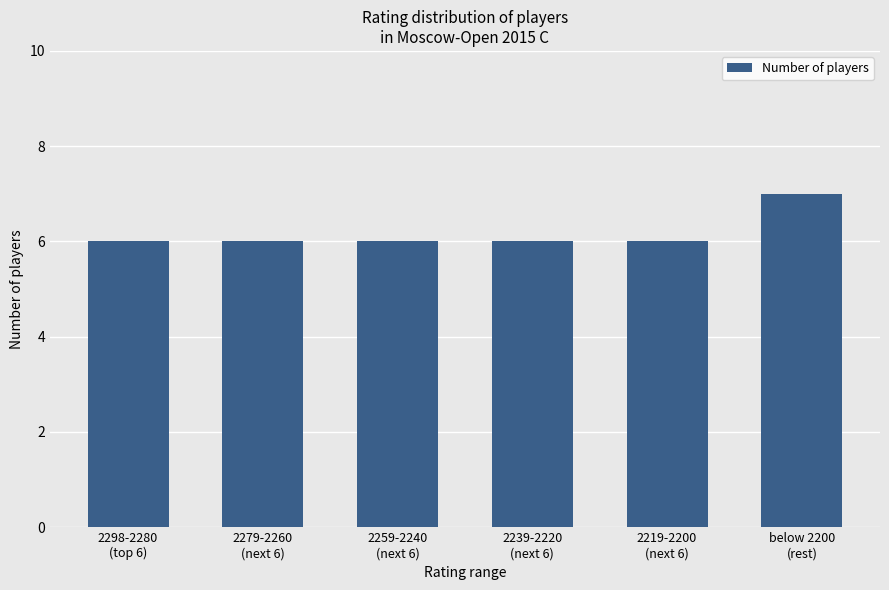

What is the label of the 6th bar from the left?

below 2200
(rest)